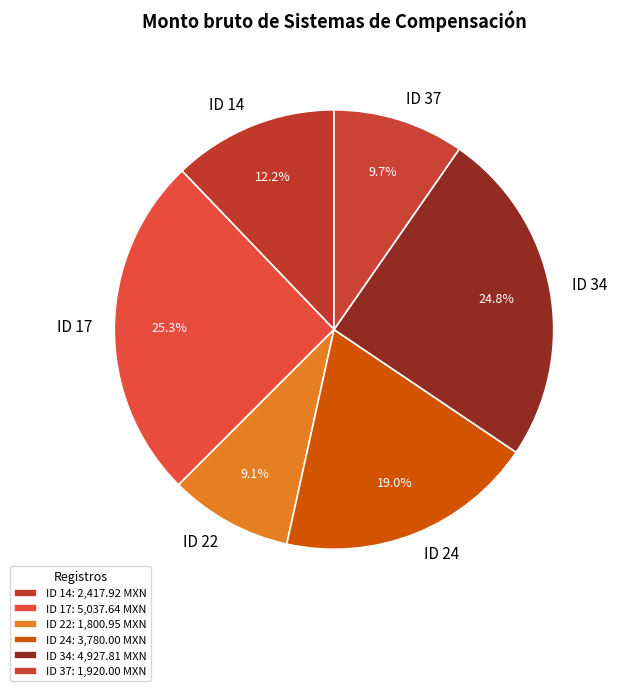

The ID 22 slice represents 19% of the pie. True or false?

False